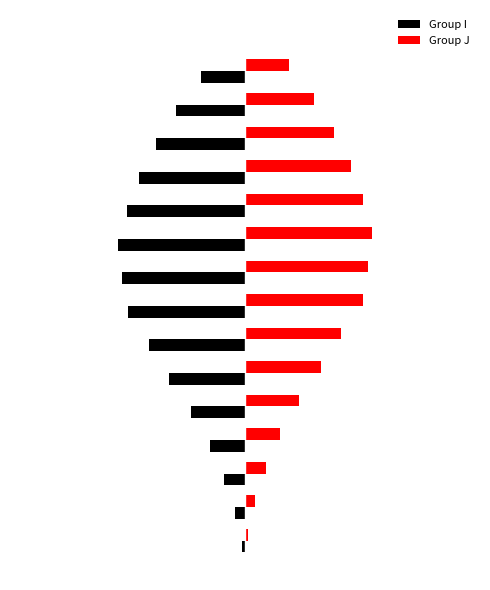

What are all the series names shown in the legend?

Group I, Group J